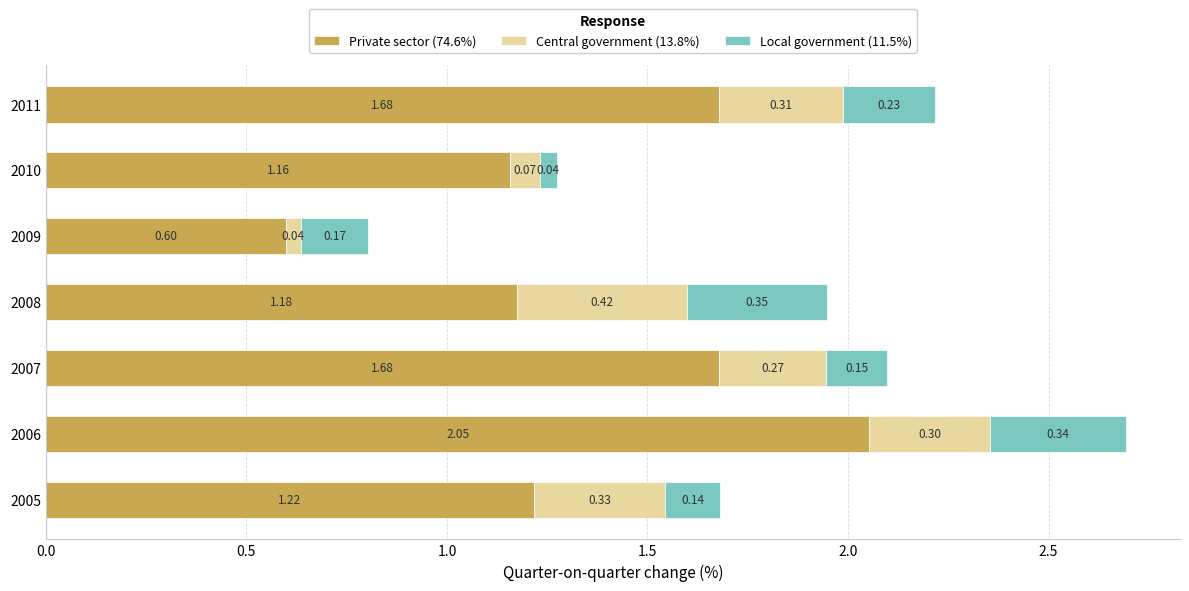

What is the sum of all Private sector (74.6%) values?

9.6